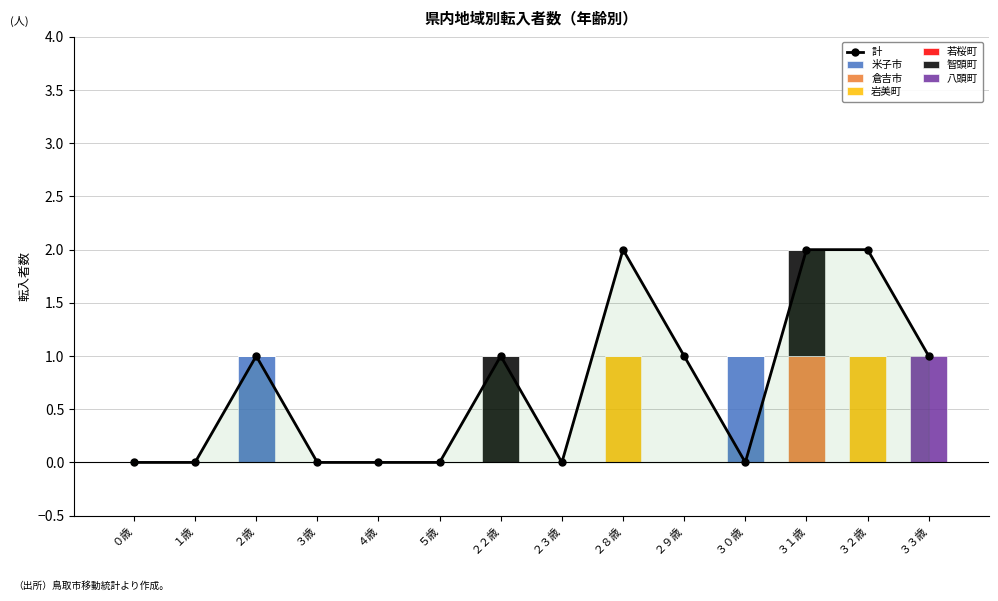

What is the difference between the maximum and second lowest values in the 米子市 series?

1